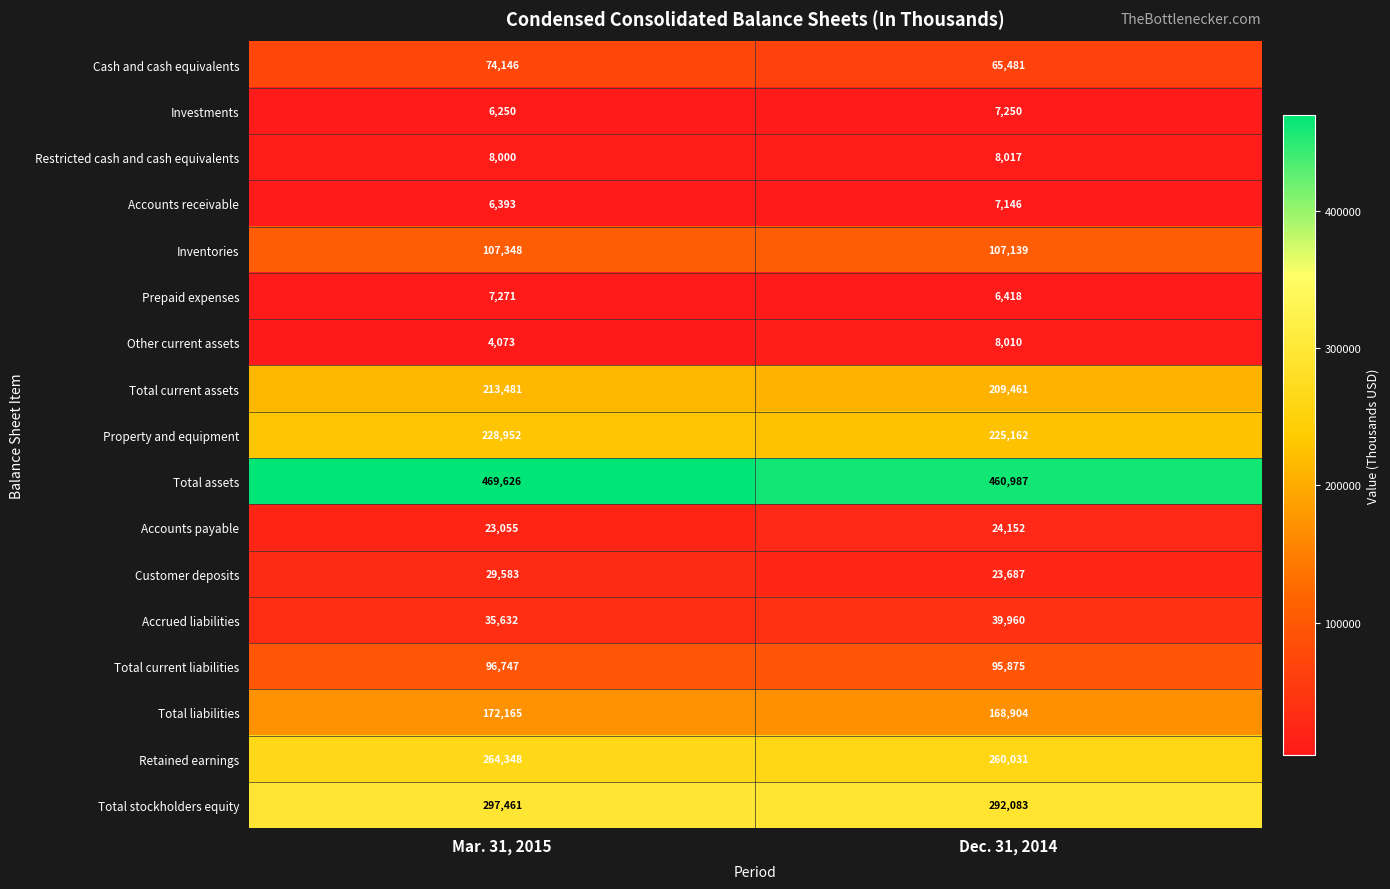

What is the difference between the highest and lowest values at Dec. 31, 2014?

454569